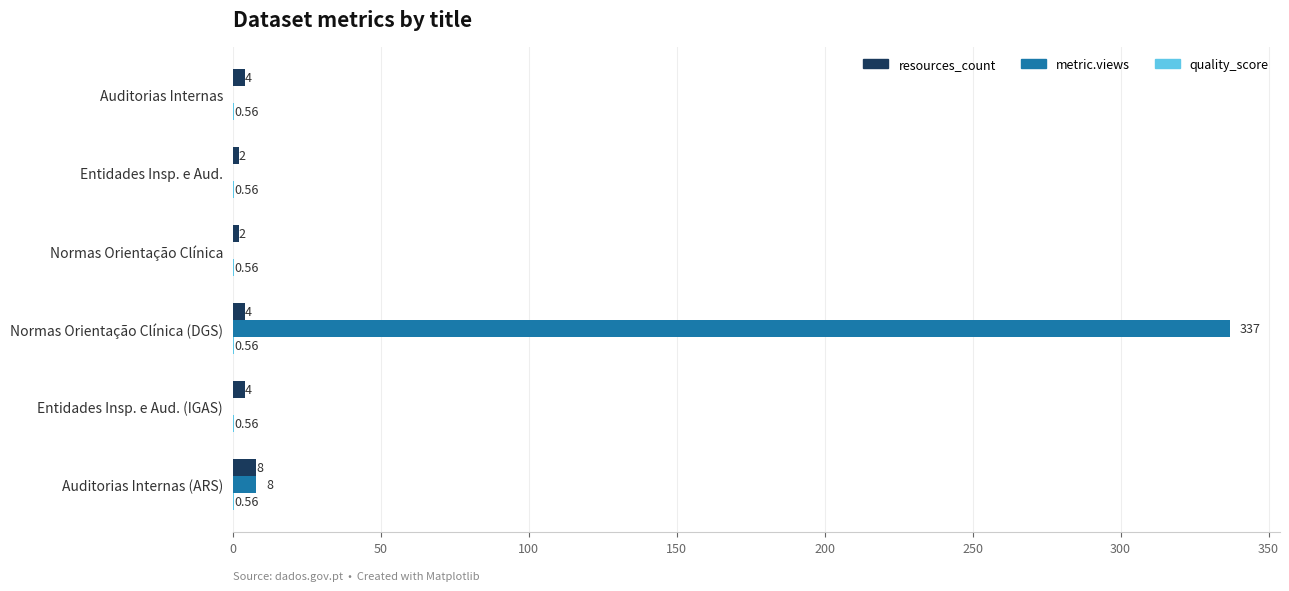

What is the sum of all metric.views values?

345.0